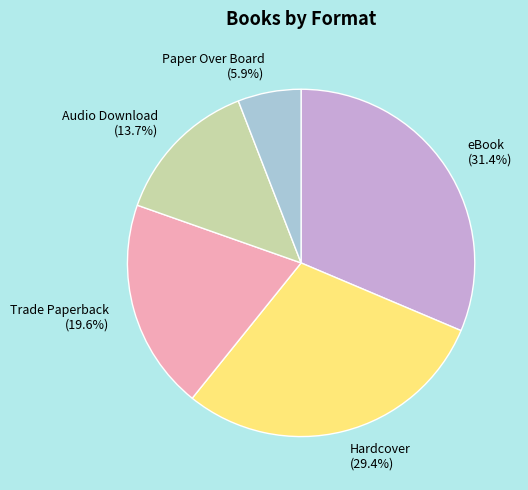

How many slices are in this pie chart?

5